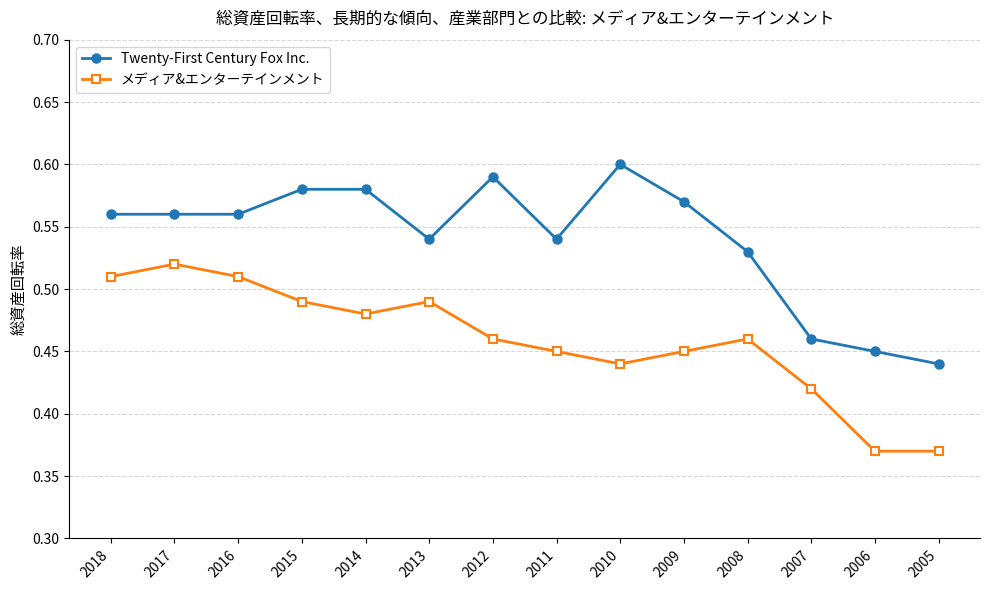

True or false: メディア&エンターテインメント and Twenty-First Century Fox Inc. cross at least once.

False